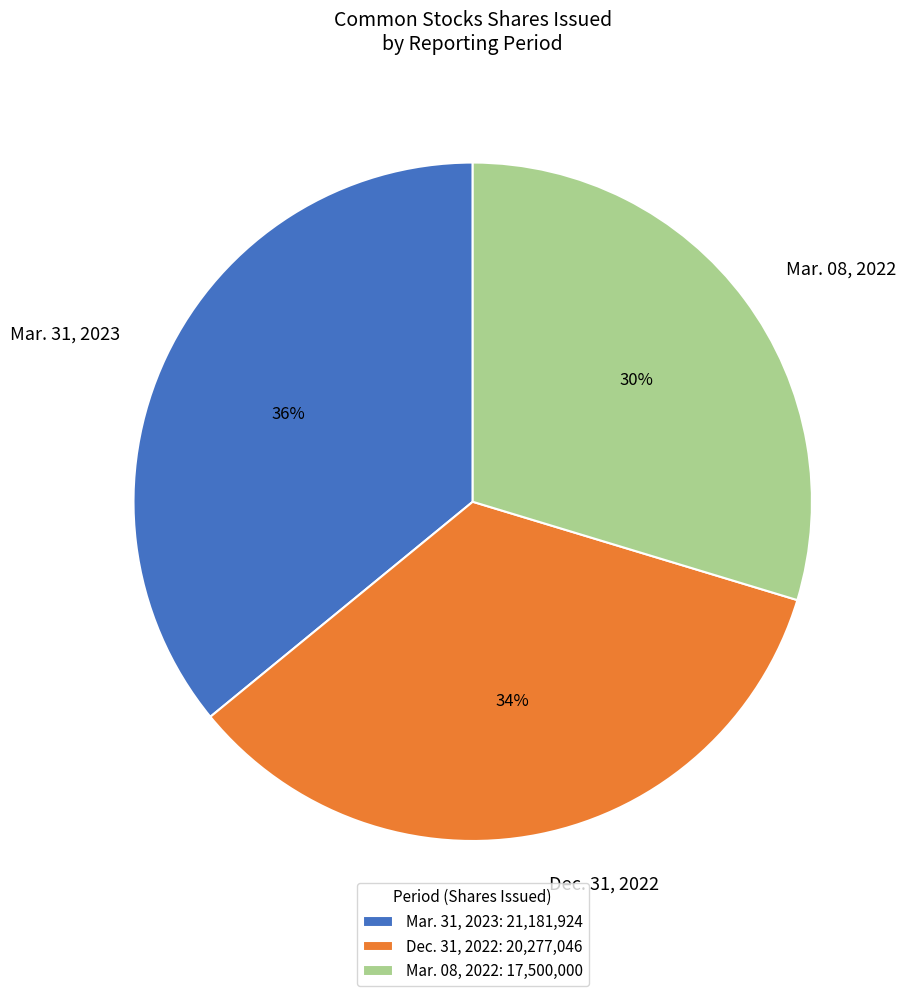

To the nearest percent, what percentage of the pie is Mar. 08, 2022?

30%